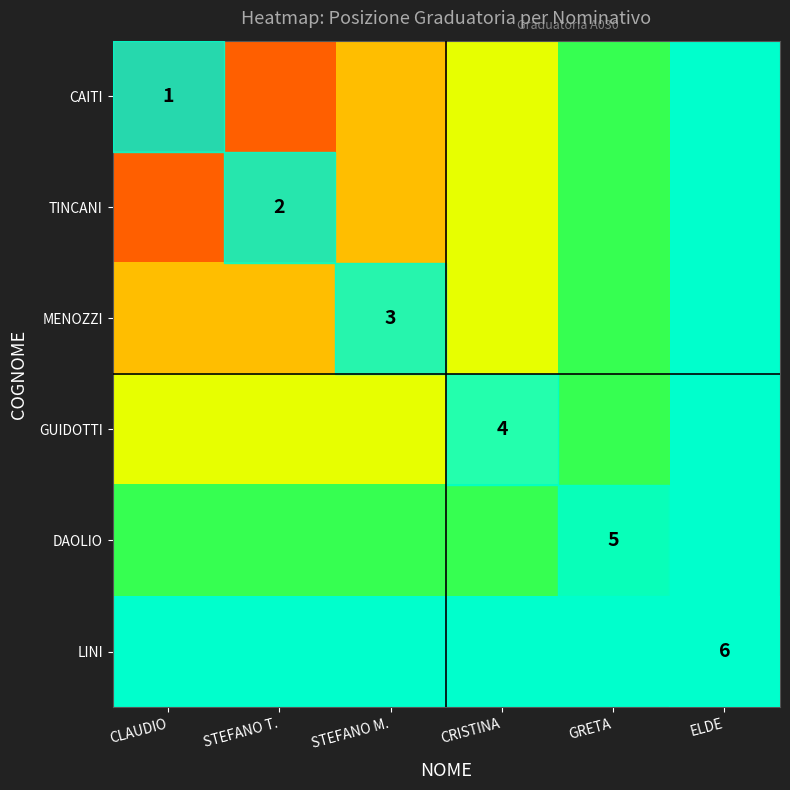

The GUIDOTTI series shows 2 at CRISTINA. True or false?

False